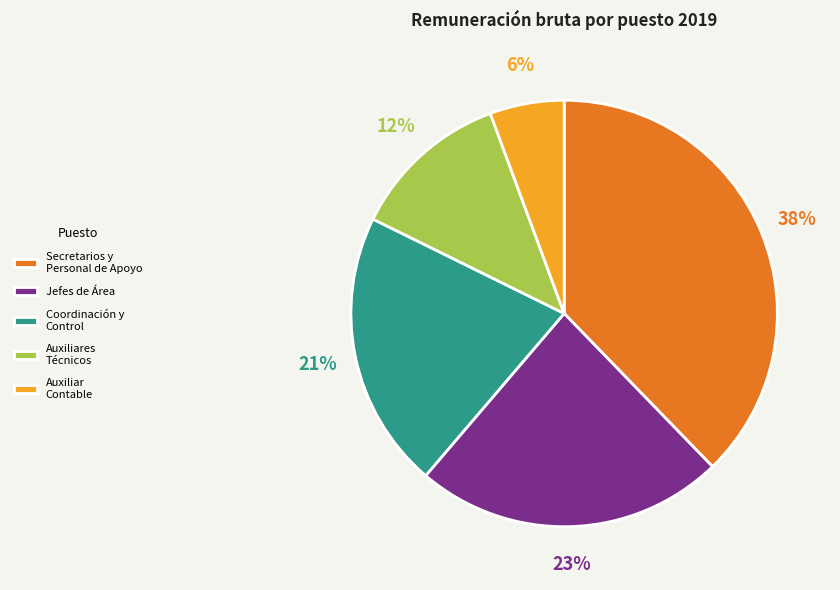

To the nearest percent, what is the combined percentage of Coordinación y Control and Secretarios y Personal de Apoyo?

59%